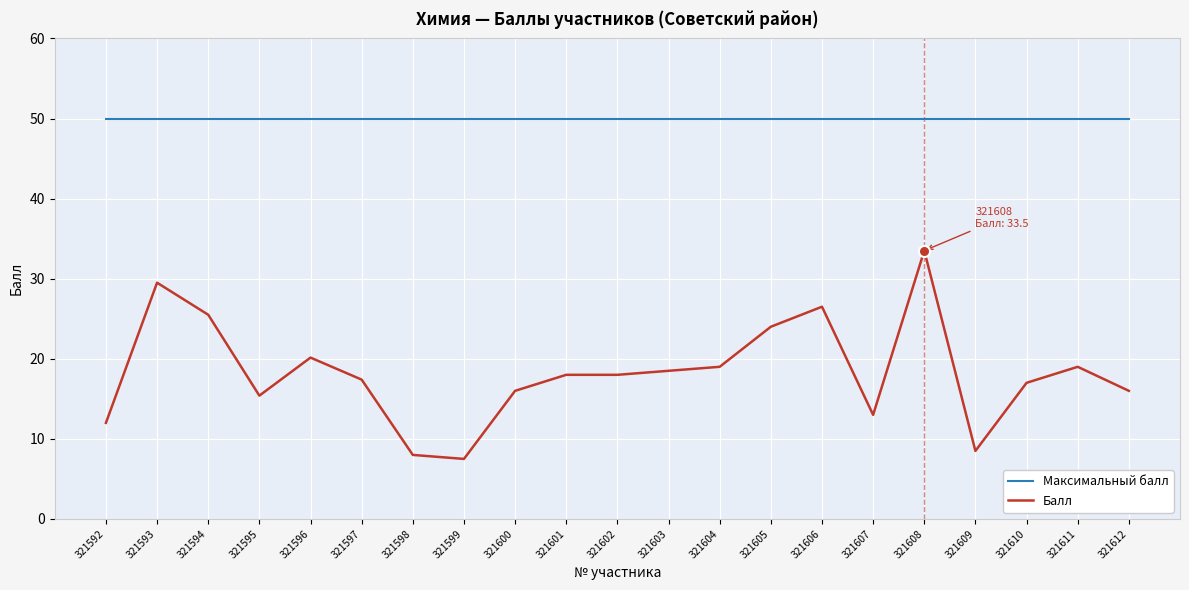

What is the minimum value for Балл?

7.5